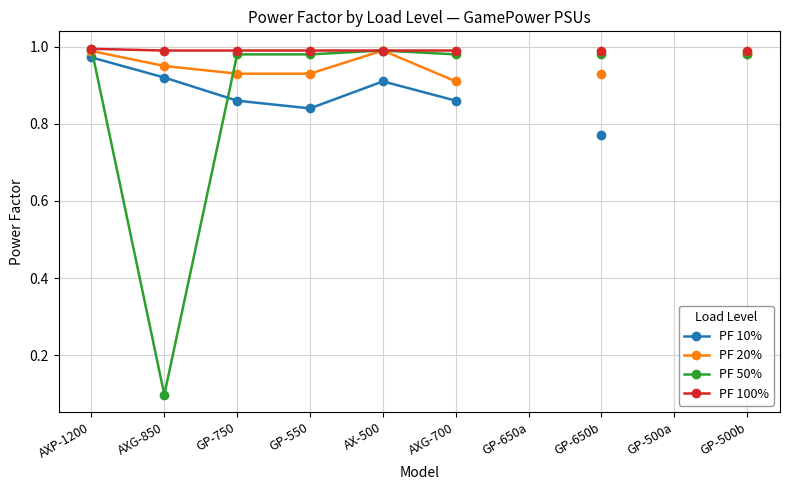

At which category is the sum across all series the highest?

AXP-1200